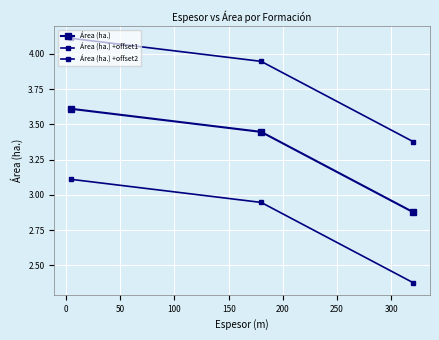

What is the difference between the maximum and minimum values in the Área (ha.) series?

0.7